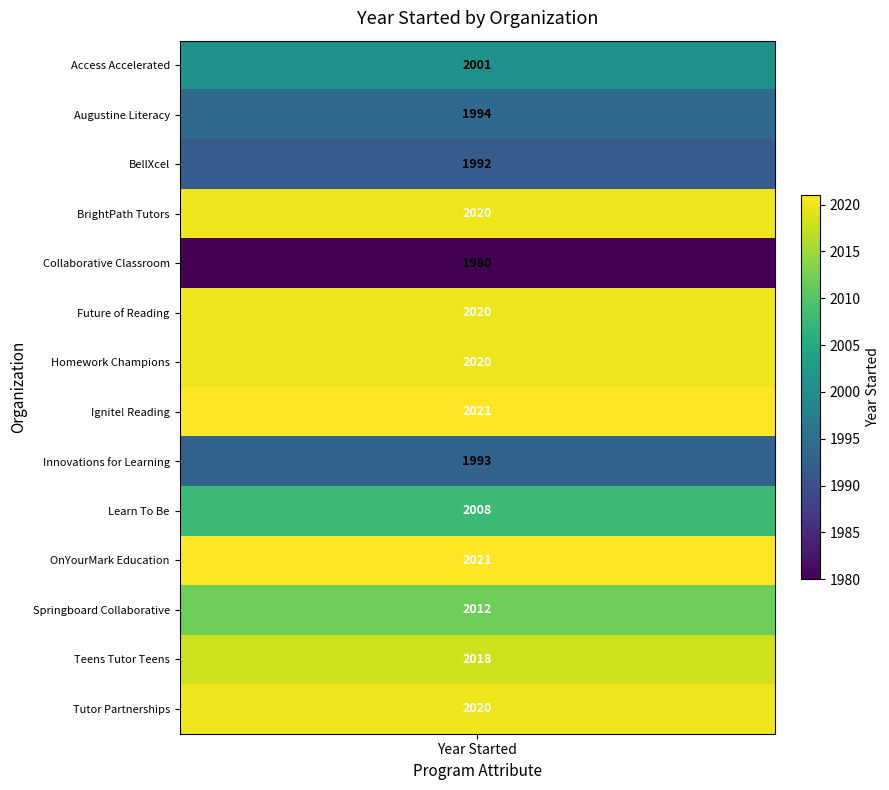

Which series changed the most between BellXcel and BrightPath Tutors?

BrightPath Tutors